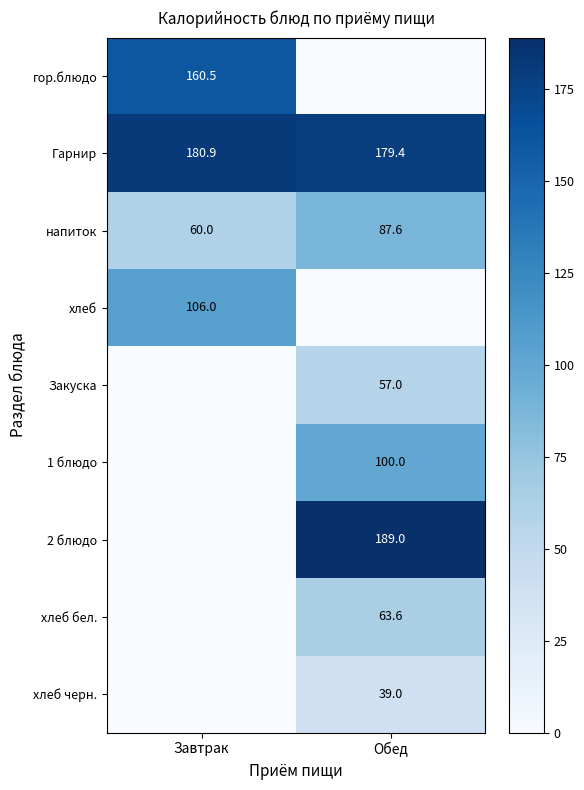

The value of напиток at Обед is 56.2. True or false?

False